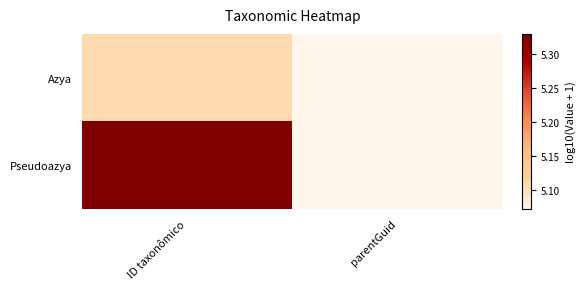

Reading left to right, list all the values displayed in this chart.

Azya: ID taxonômico=5.1	parentGuid=5.1
Pseudoazya: ID taxonômico=5.3	parentGuid=5.1